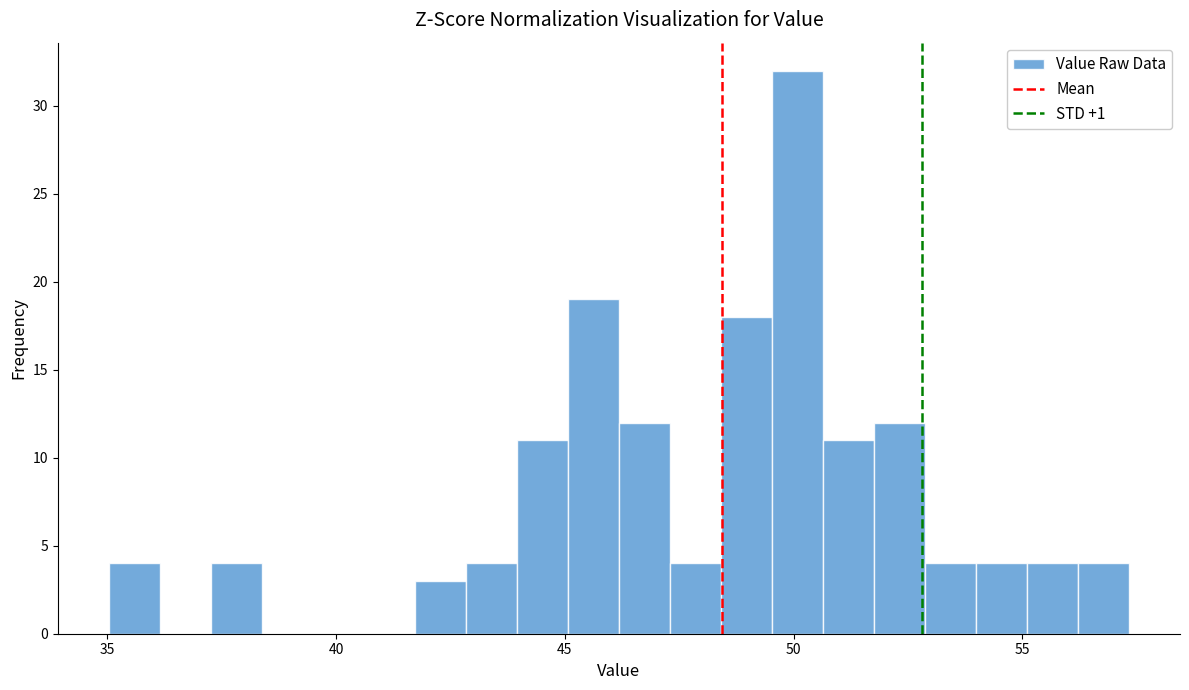

Around what value on the x-axis is the tallest bar? Give the approximate position of its centre, as read against the axis.

50.0